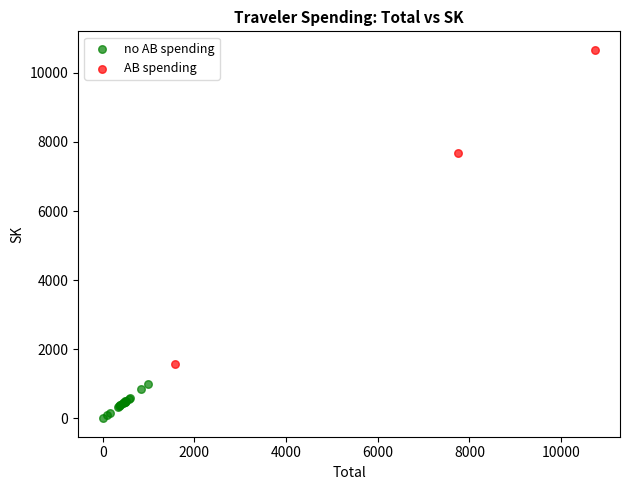

Which series reaches the maximum Y coordinate?

AB spending